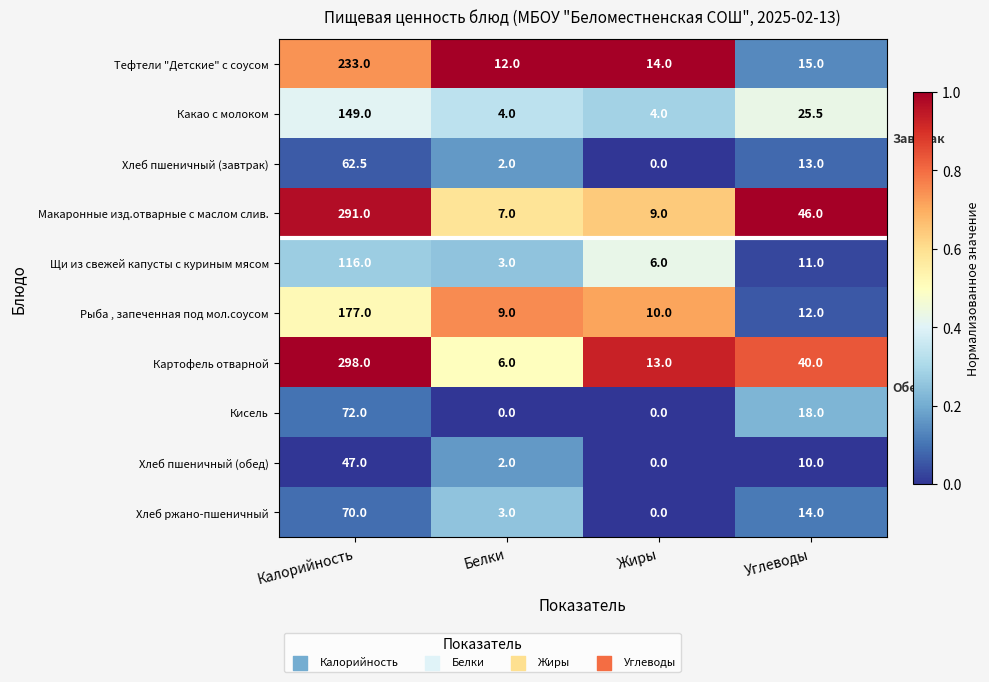

What is the sum of the Картофель отварной values at Углеводы and Калорийность?

338.0